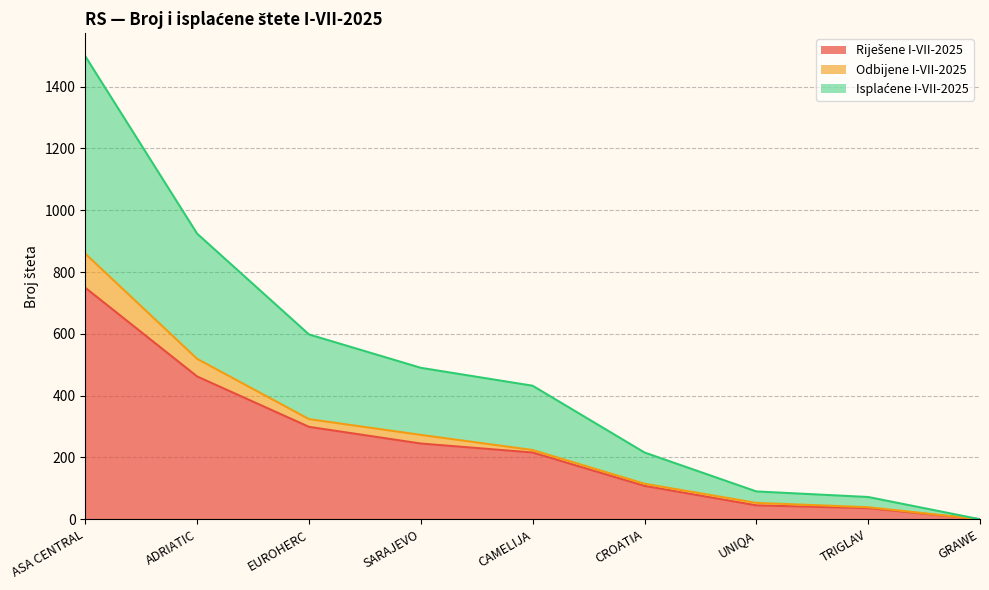

Where does the Riješene I-VII-2025 series first go above 216?

ASA CENTRAL